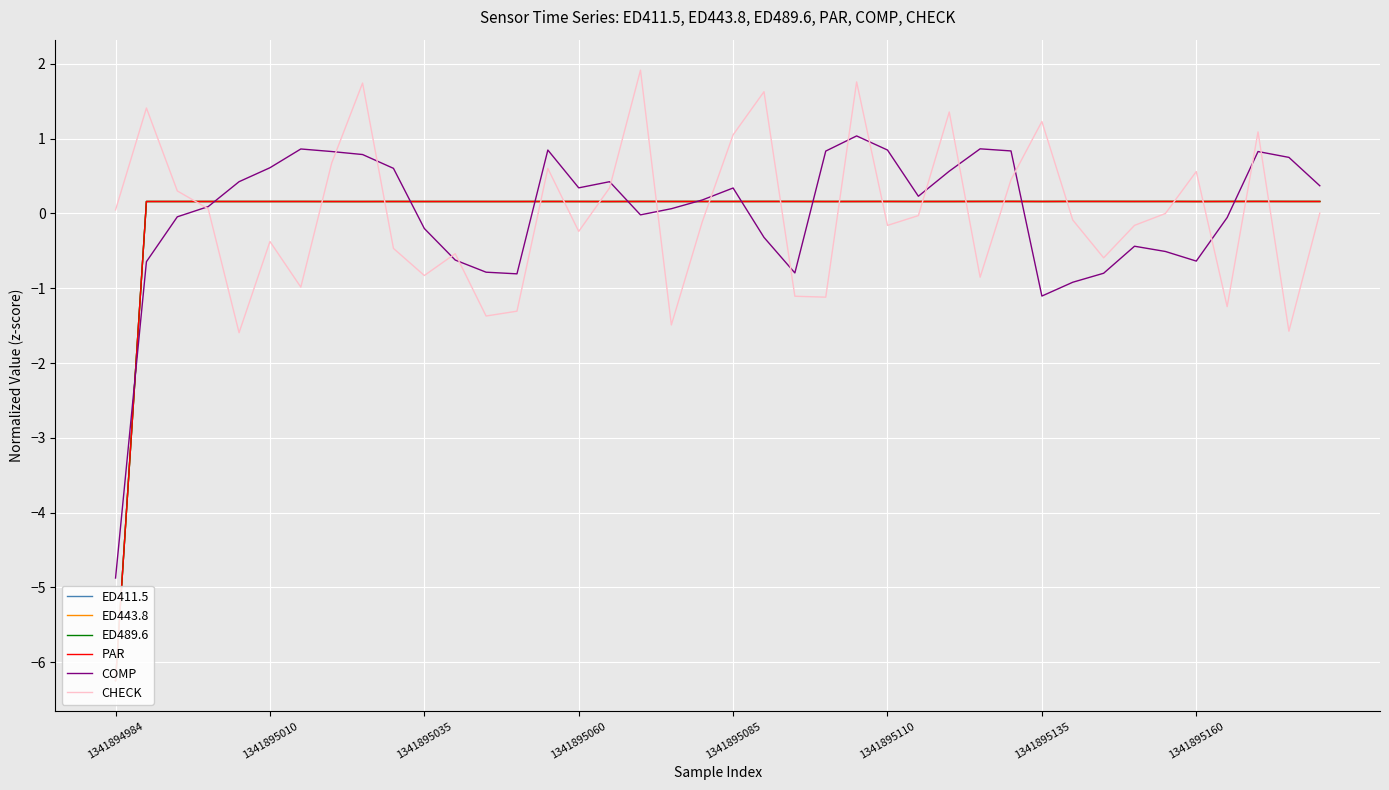

What is the minimum value for COMP?

-4.9